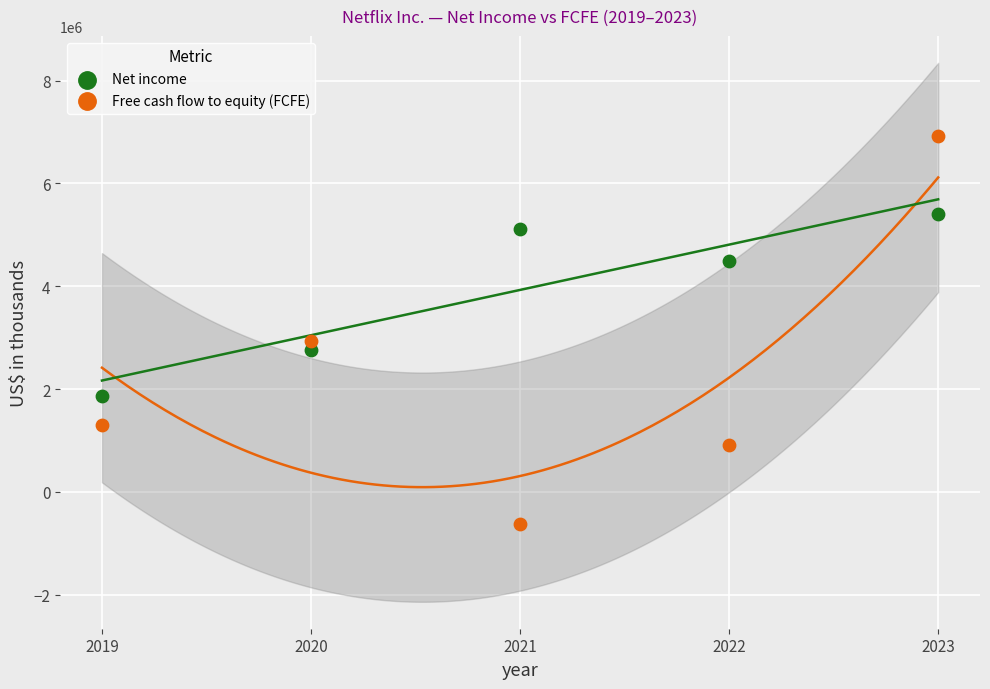

In the Free cash flow to equity (FCFE) series, what Y value is closest to 3146887?

2931059